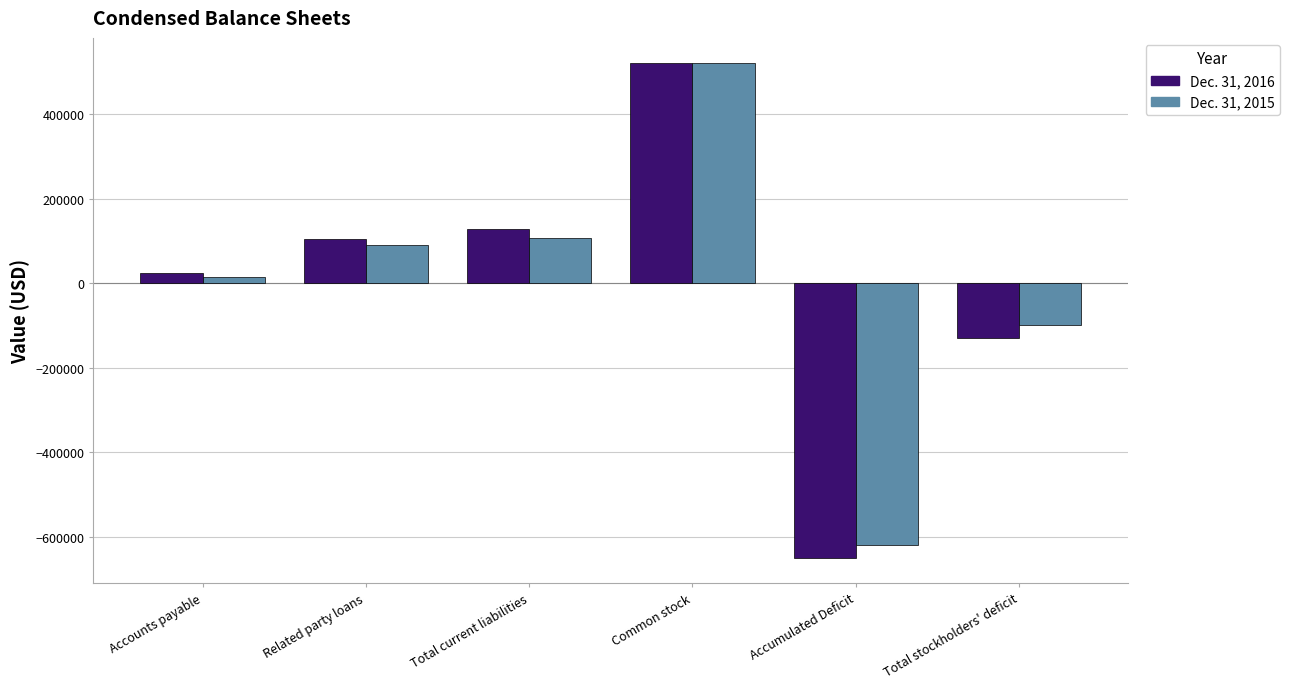

What is the spread (max minus min) of values at Total current liabilities?

22673